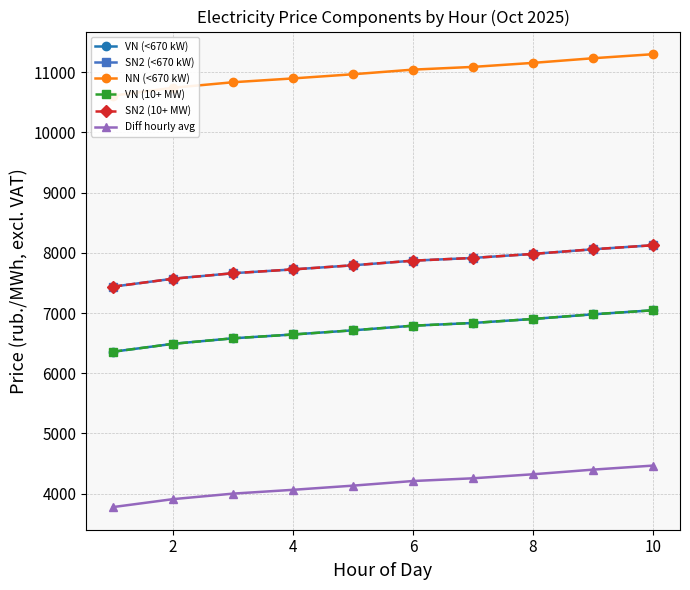

What is the spread (max minus min) of values at 4?

6836.4